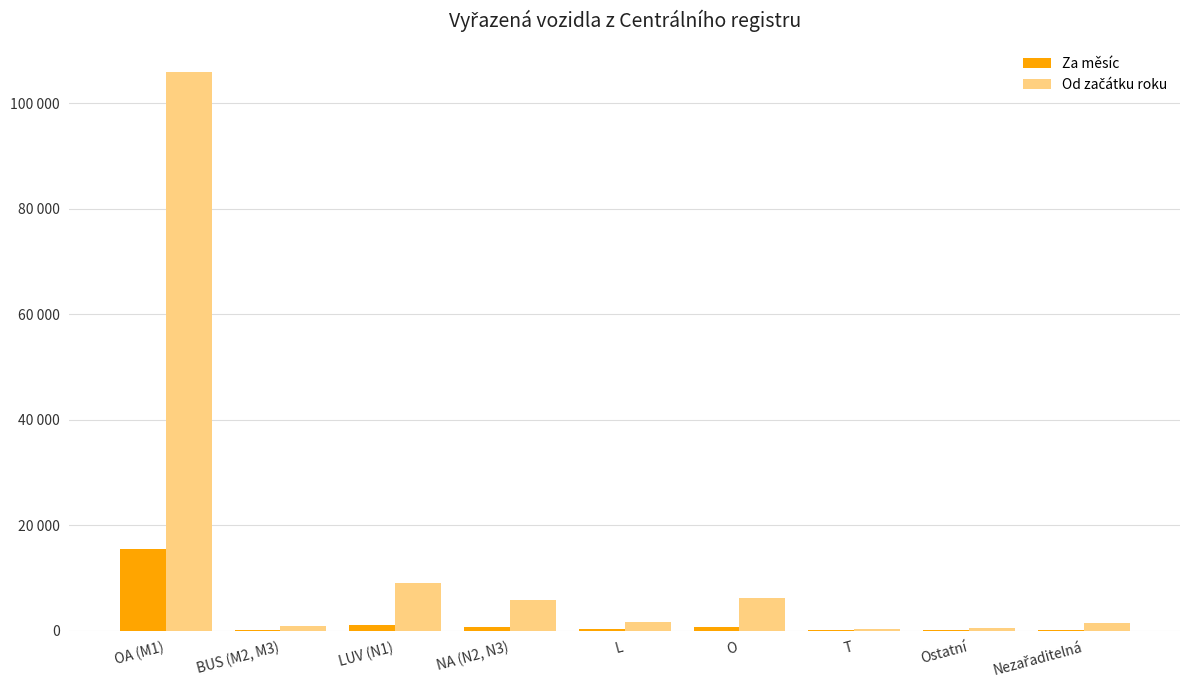

What is the maximum value for Za měsíc?

15548